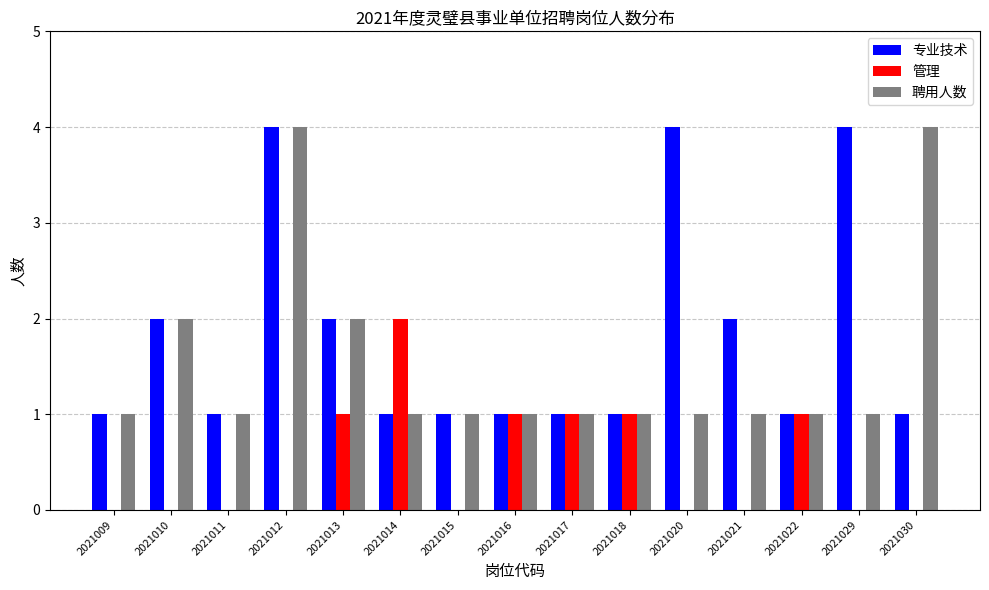

Which series has the largest total across all categories?

专业技术